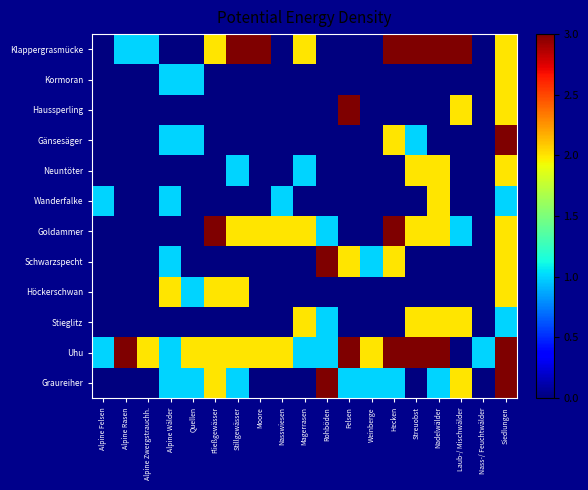

Which series has the largest total across all categories?

Uhu